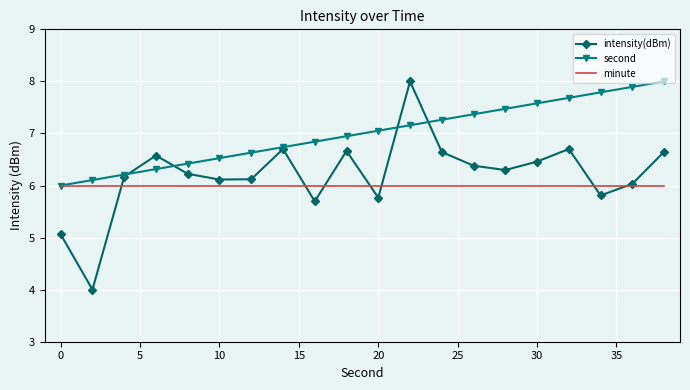

What is the minimum value shown in the chart?

4.0